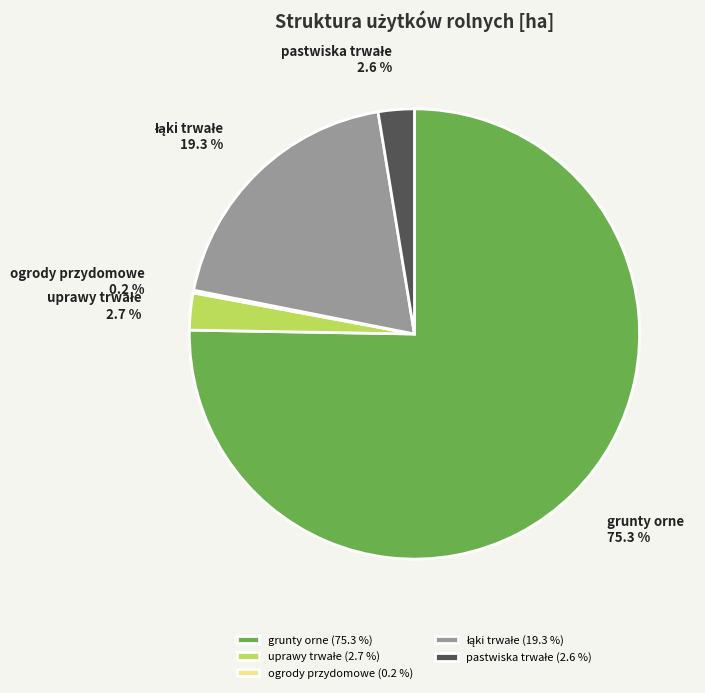

The grunty orne slice represents 86% of the pie. True or false?

False